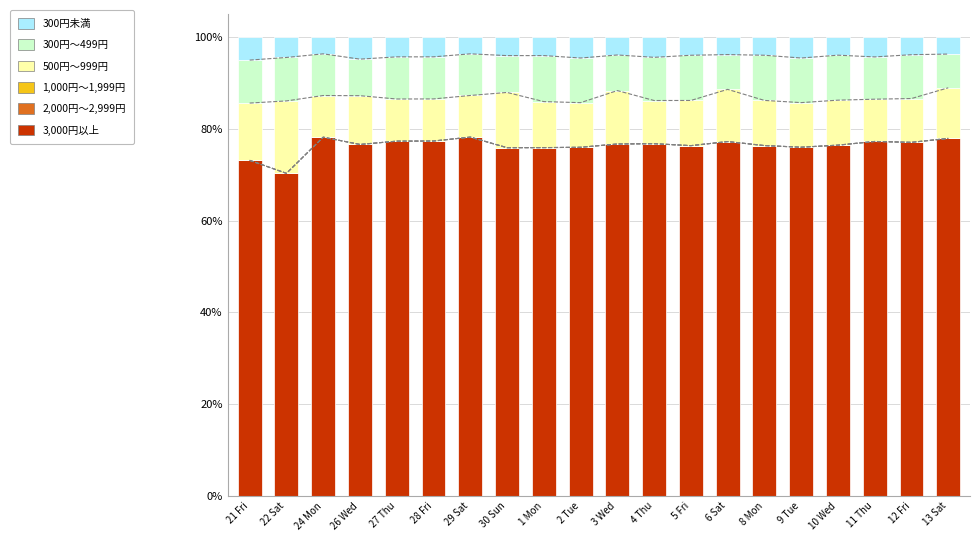

Which series has the largest range (max minus min)?

3,000円以上